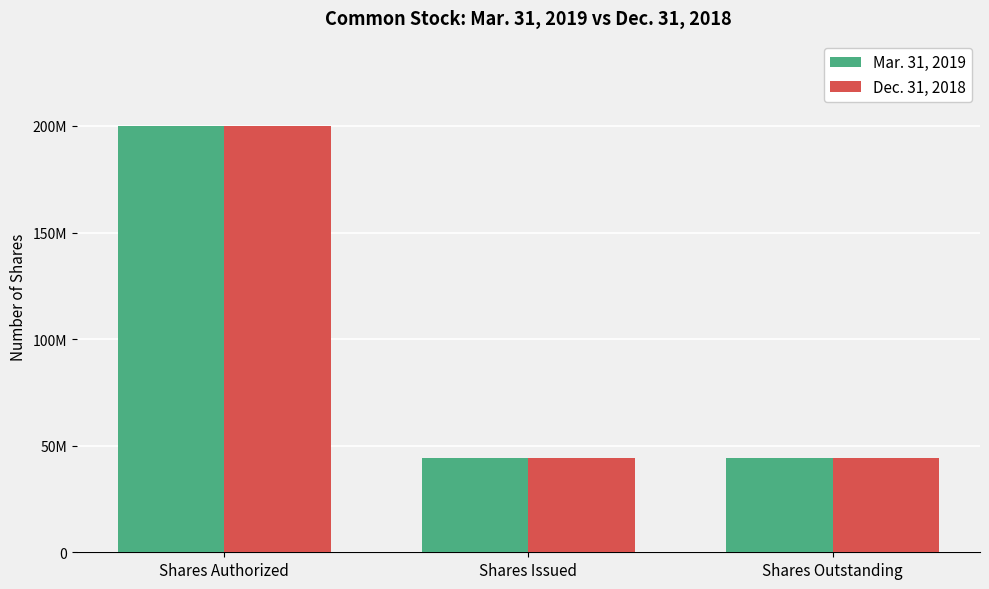

Which series has the largest total across all categories?

Mar. 31, 2019